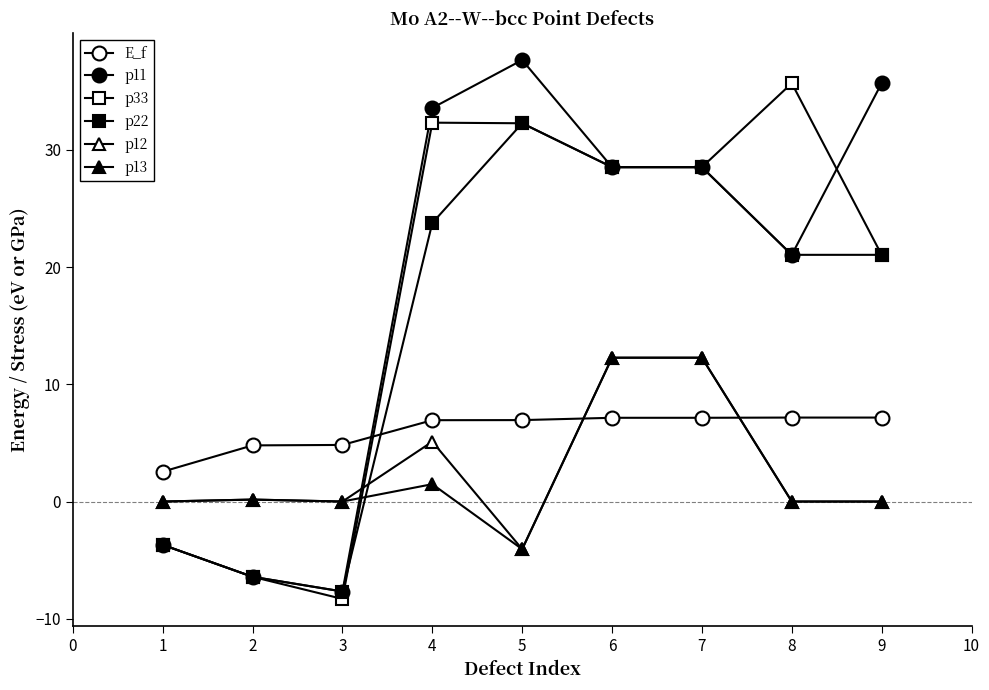

How many data points in E_f are less than 6?

3